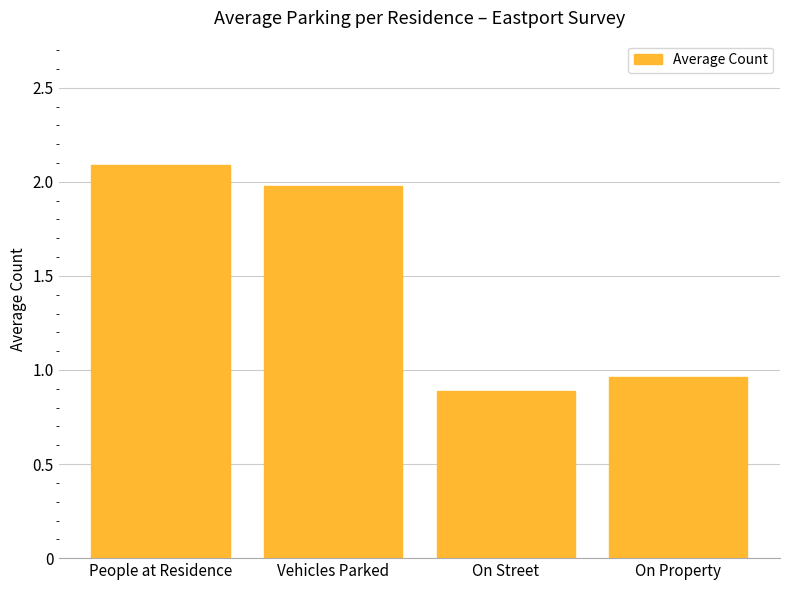

The chart shows a value of 2.1 at People at Residence. True or false?

True